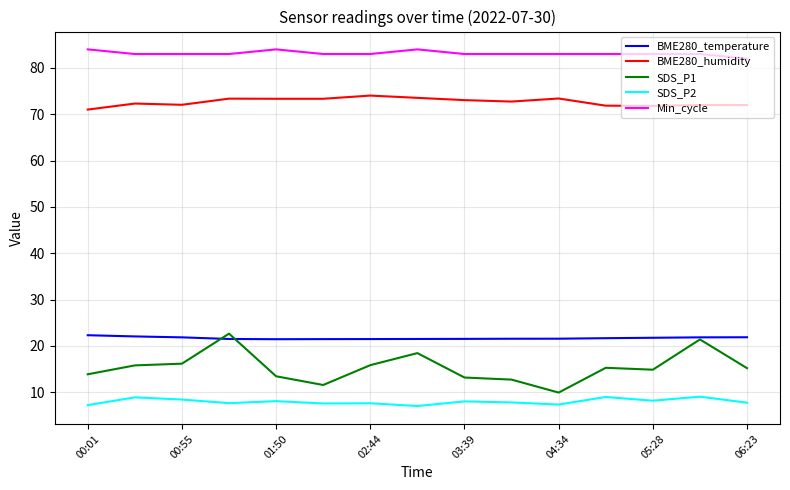

Which series has the largest total across all categories?

Min_cycle